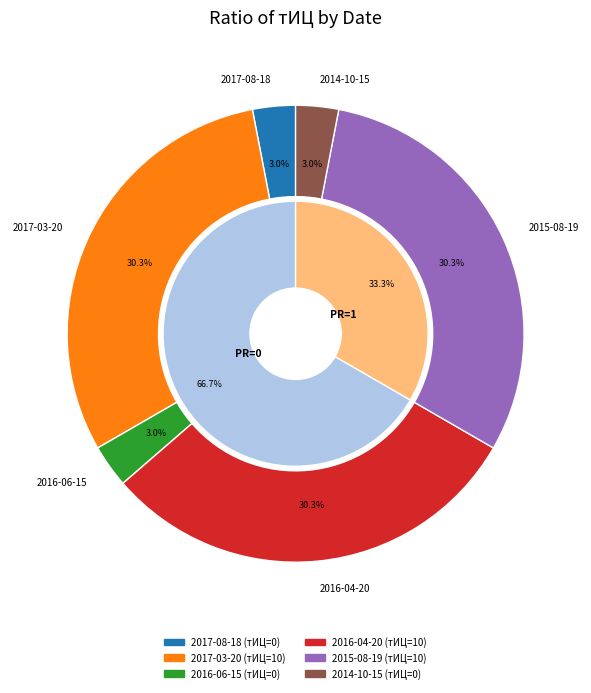

Does 2017-08-18 represent more than half of the total?

No